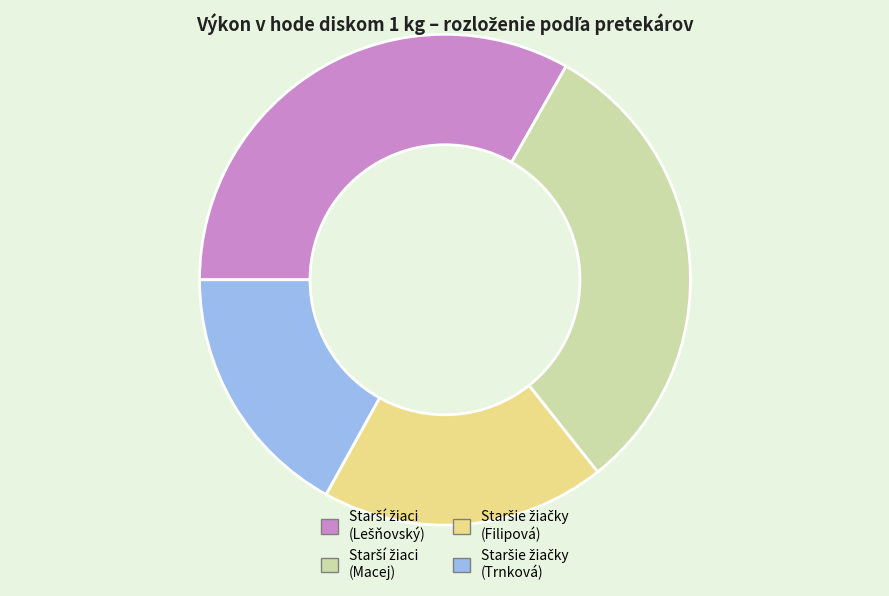

Is there any slice that represents more than half of the pie?

No